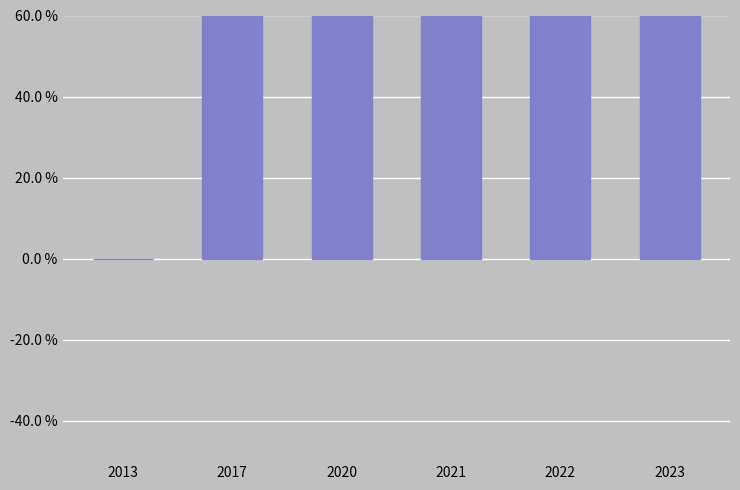

List the labels in order of value, largest first.

2023, 2022, 2021, 2020, 2017, 2013